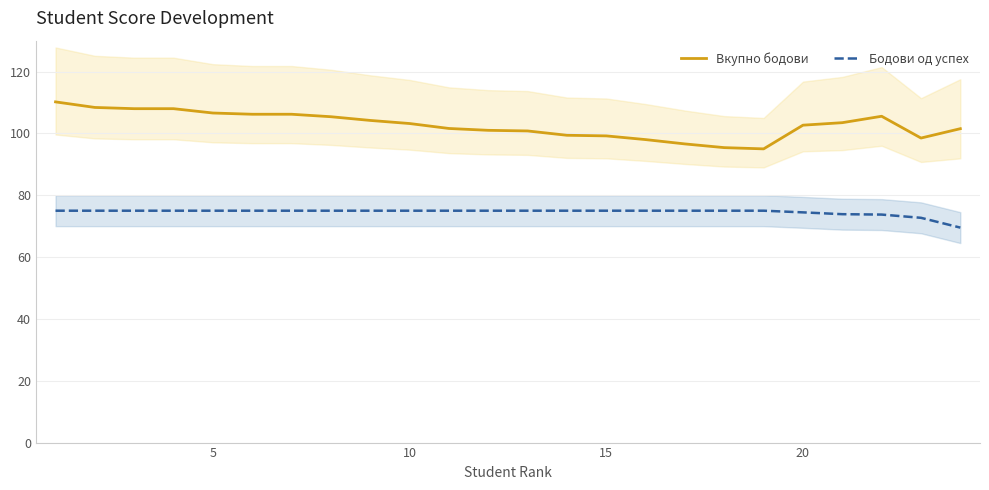

True or false: Вкупно бодови and Бодови од успех cross at least once.

False